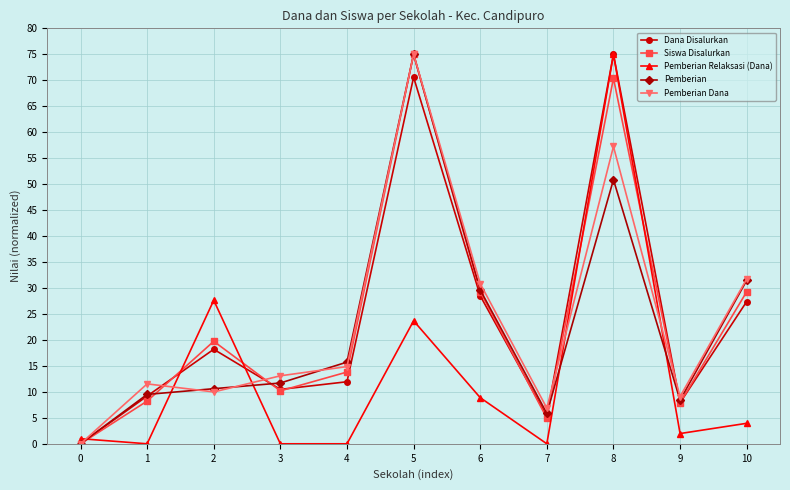

Which series changed the most between 5 and 7?

Siswa Disalurkan